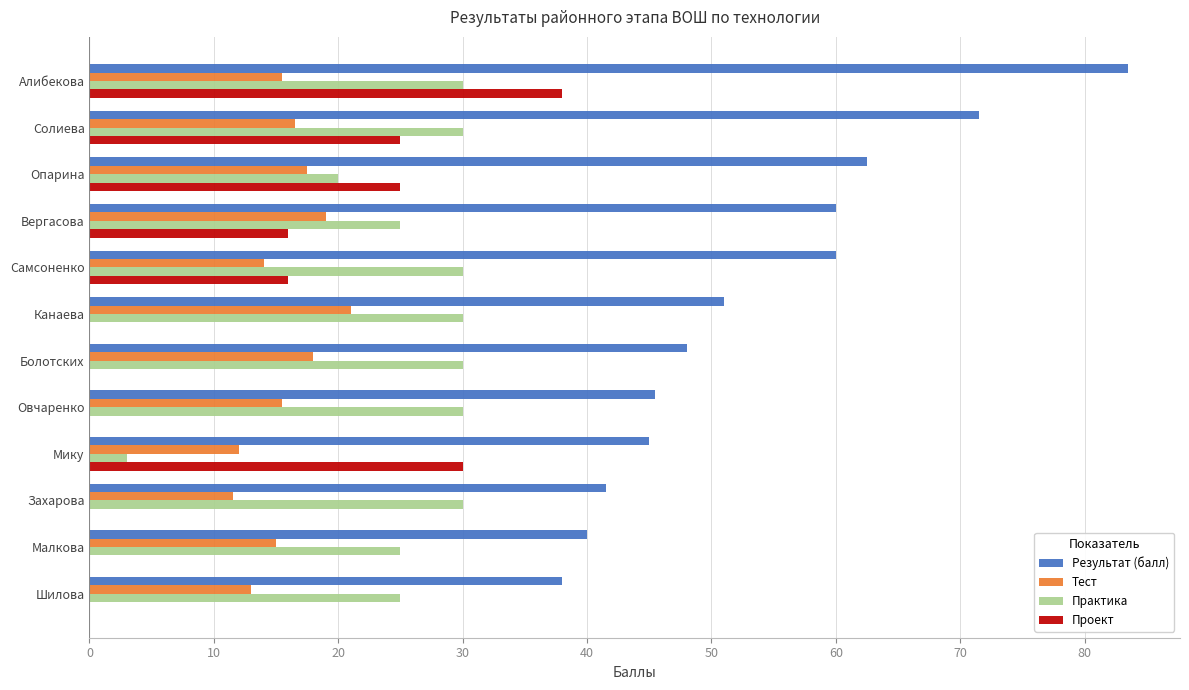

True or false: Результат (балл) has a value of 83.5 at Алибекова.

True